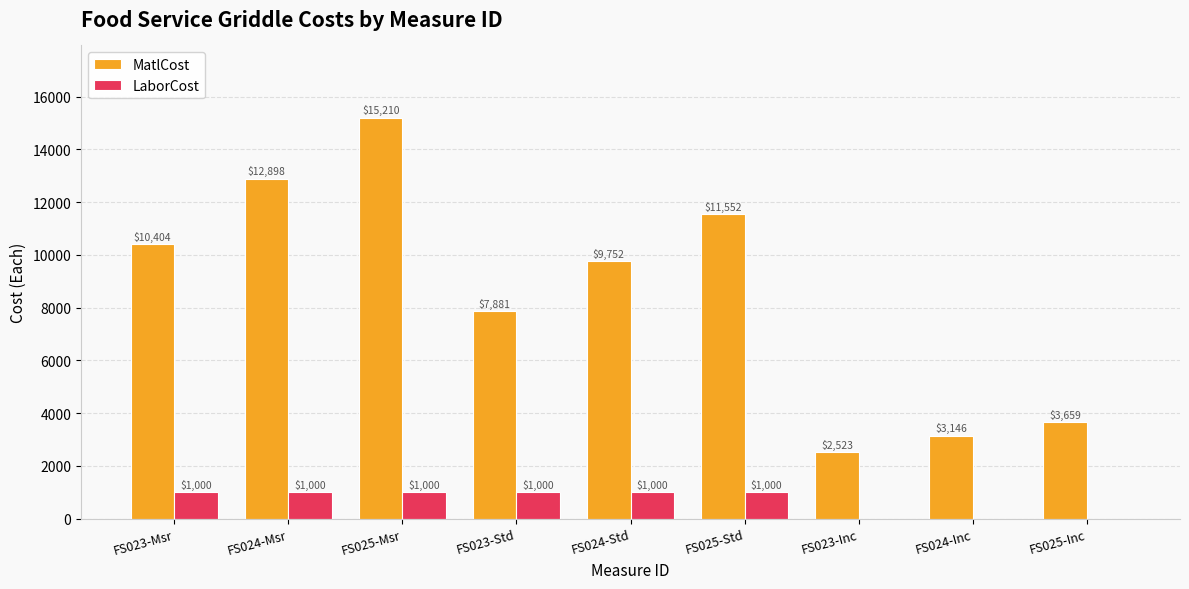

What is the sum of all MatlCost values?

77025